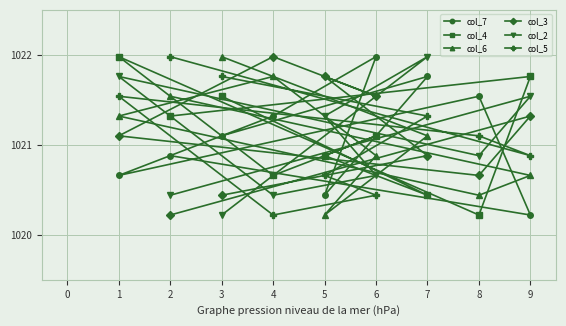

The col_2 series shows 1437.4 at 5. True or false?

False